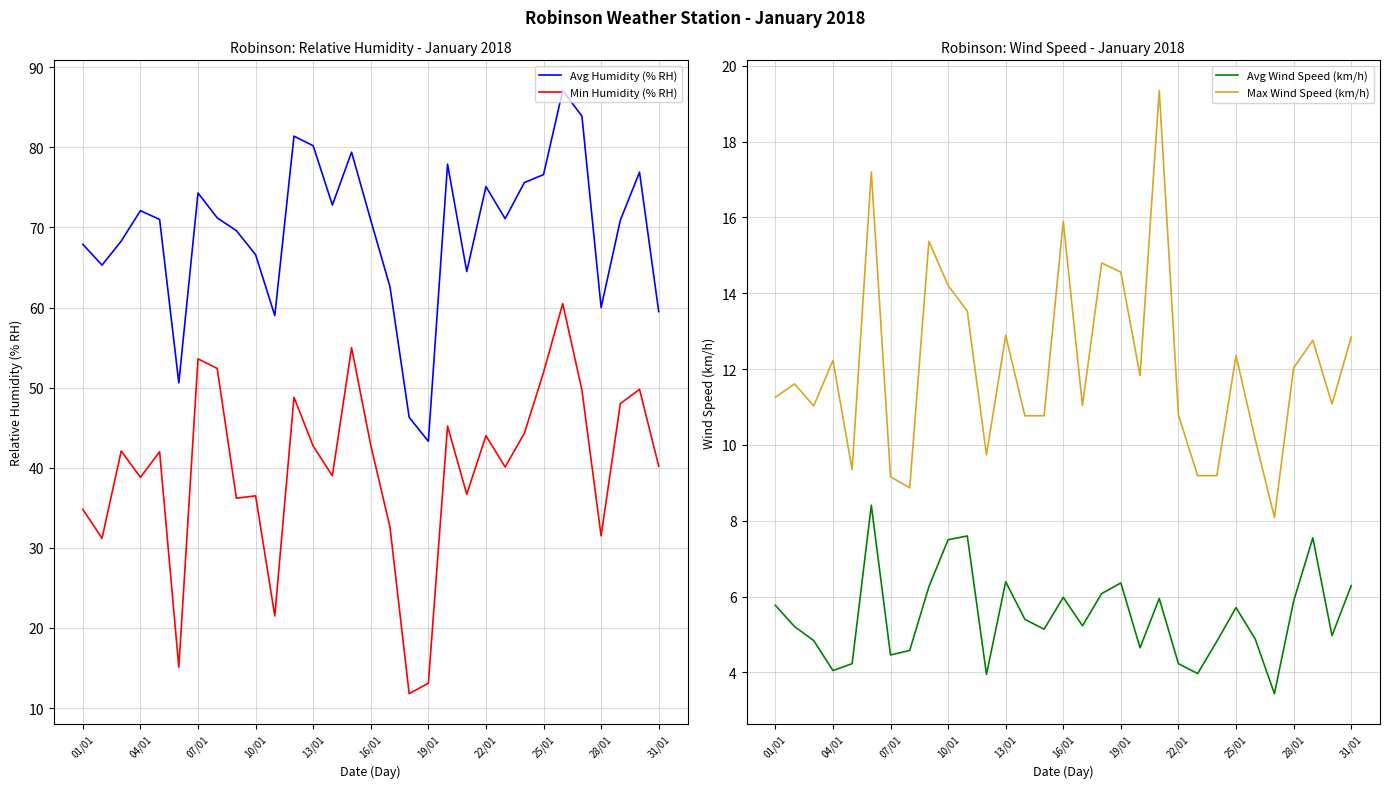

Which series has the widest spread of values?

Min Humidity (% RH)